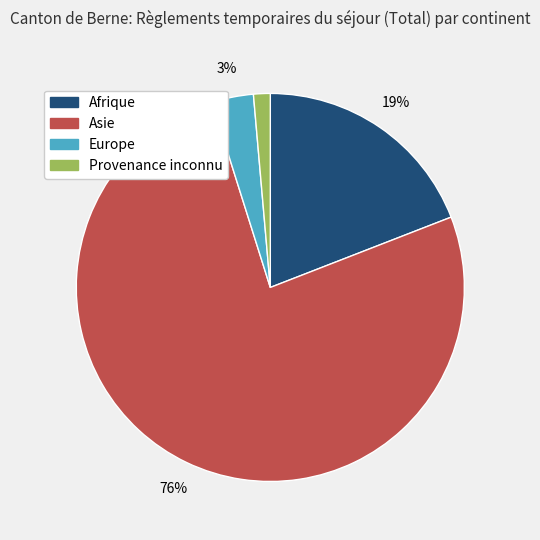

Which category has the biggest portion of the pie?

Asie